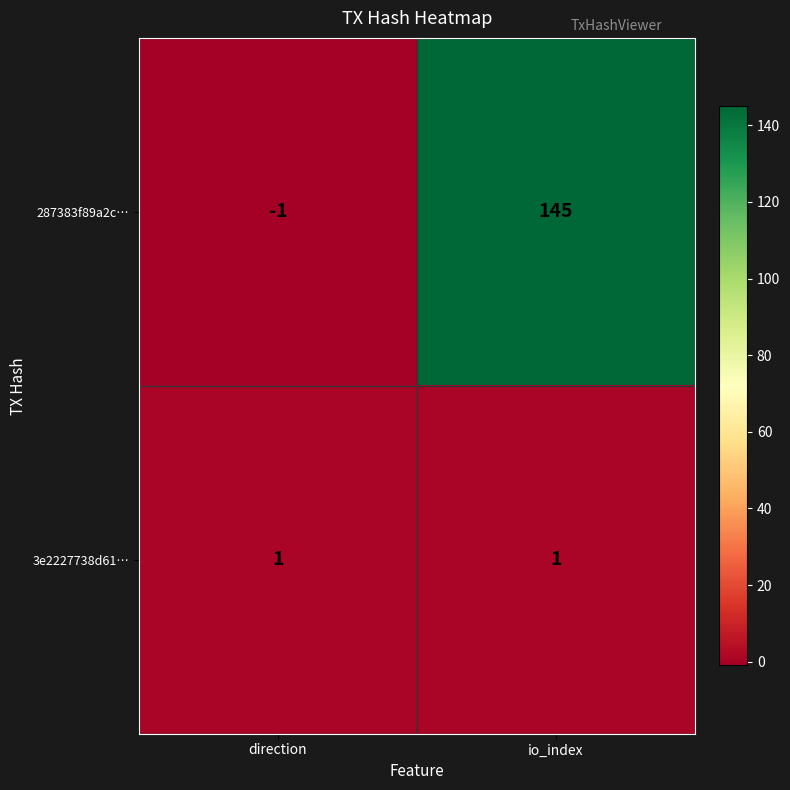

List the series in order of their peak value, lowest first.

3e2227738d61…, 287383f89a2c…